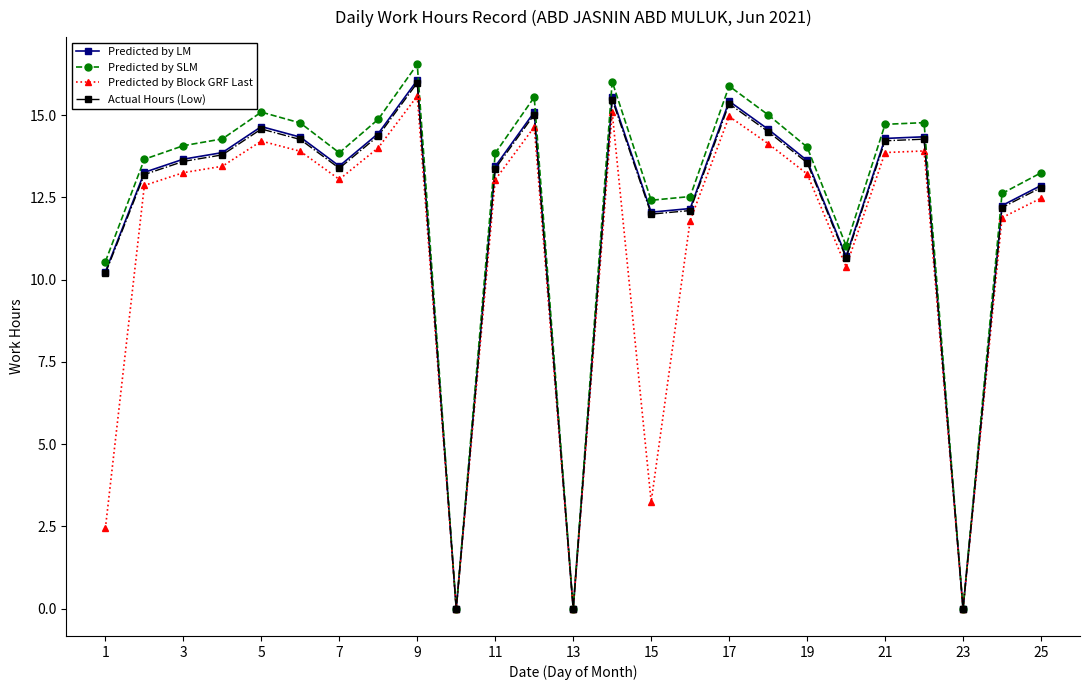

Which series has the widest spread of values?

Predicted by SLM